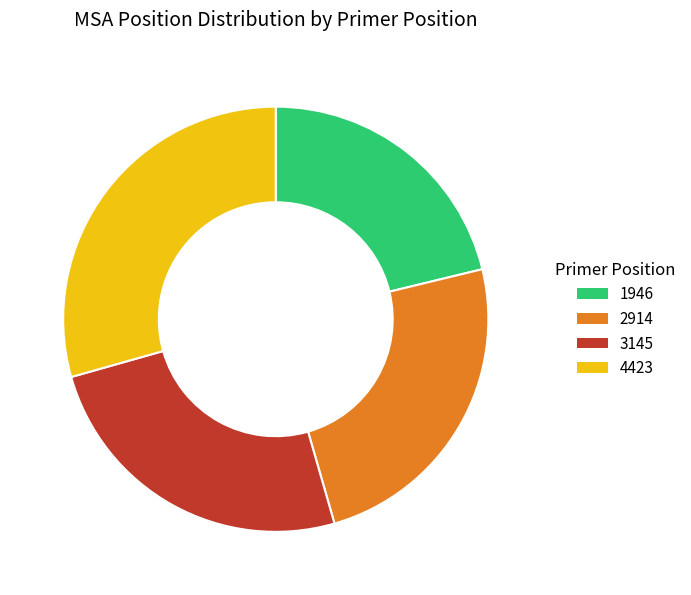

Is it true that 3145 is 25% of the pie?

True